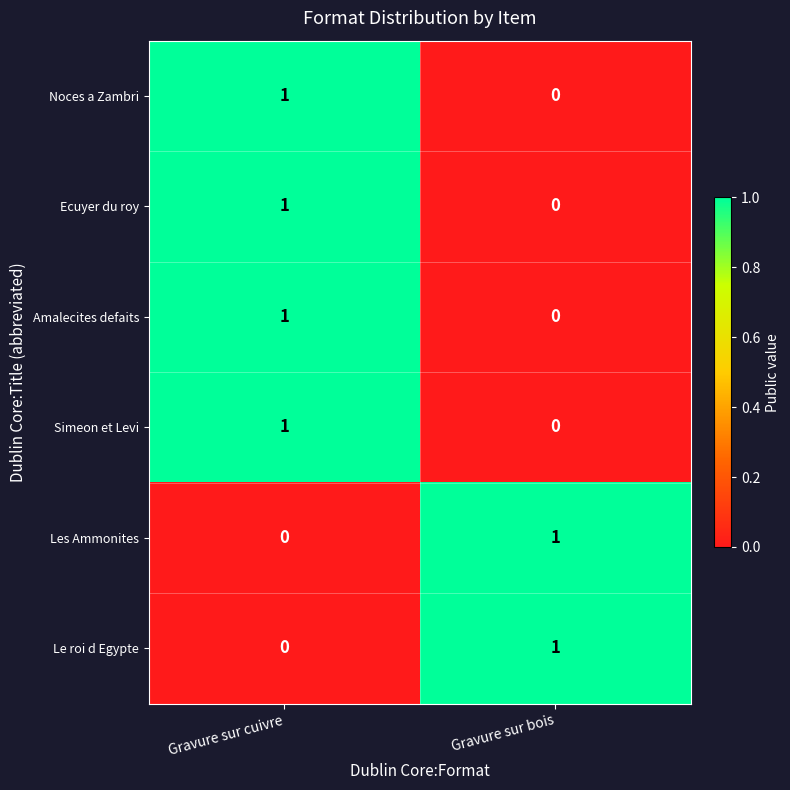

True or false: Les Ammonites has a value of 0 at Gravure sur bois.

False